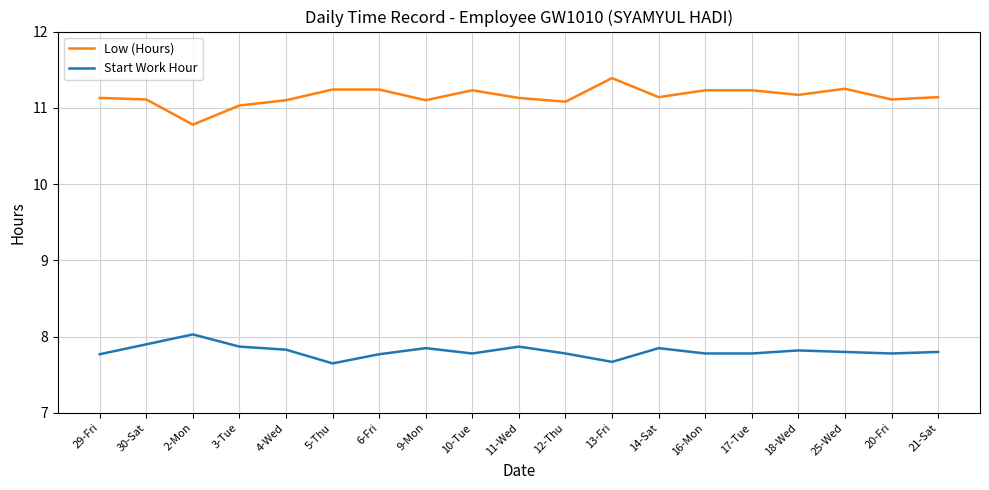

True or false: Start Work Hour and Low (Hours) cross at least once.

False